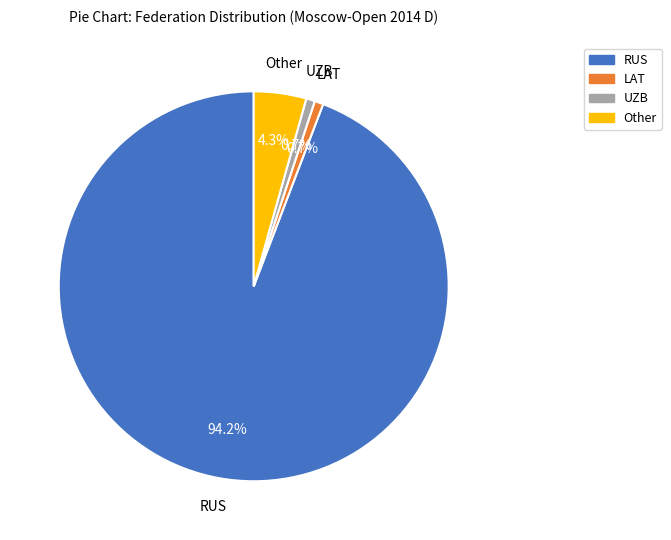

Count the number of slices in the pie.

4